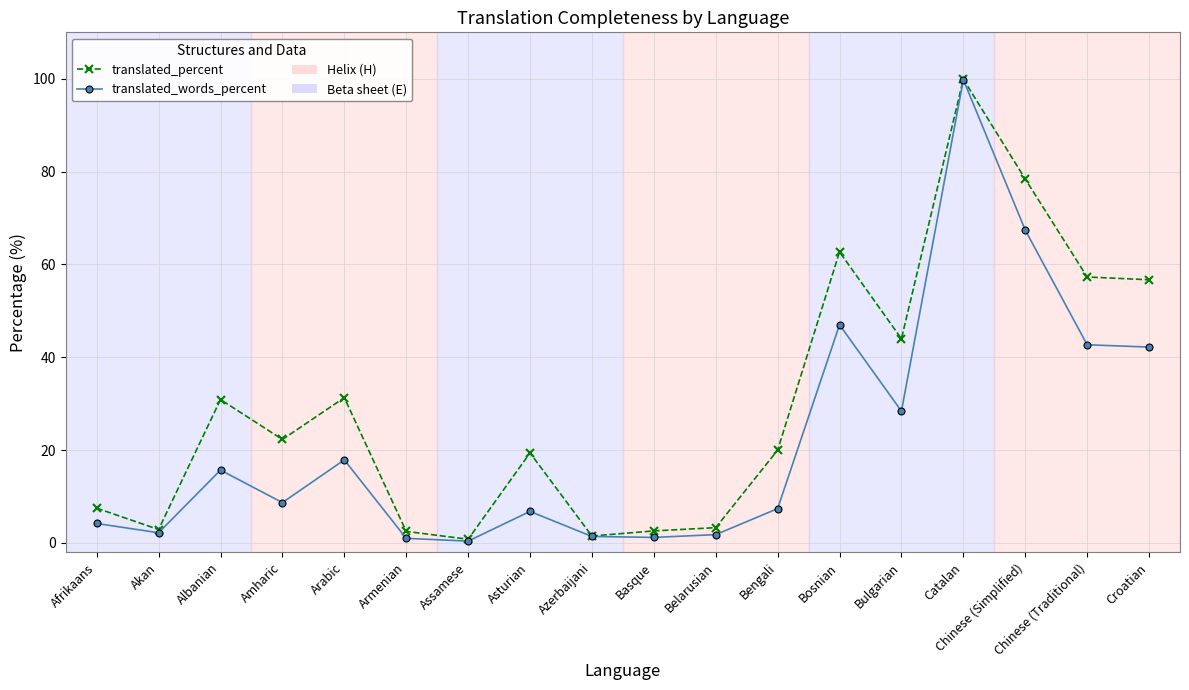

What is the maximum value for translated_words_percent?

99.8